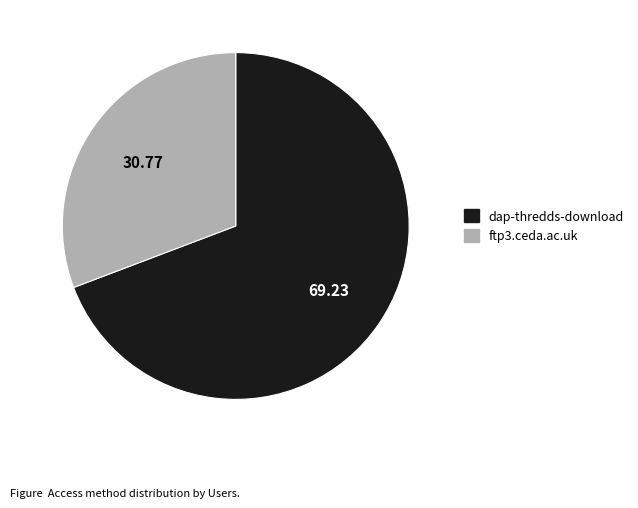

Does any single category account for the majority?

Yes